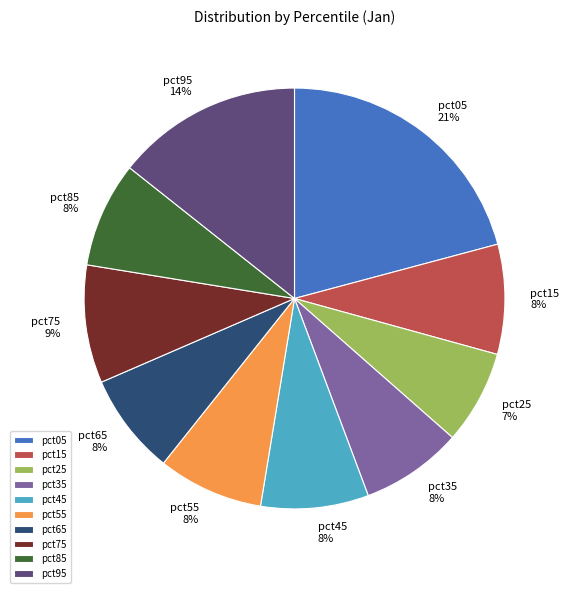

Combined, do pct25 and pct55 account for over 50%?

No